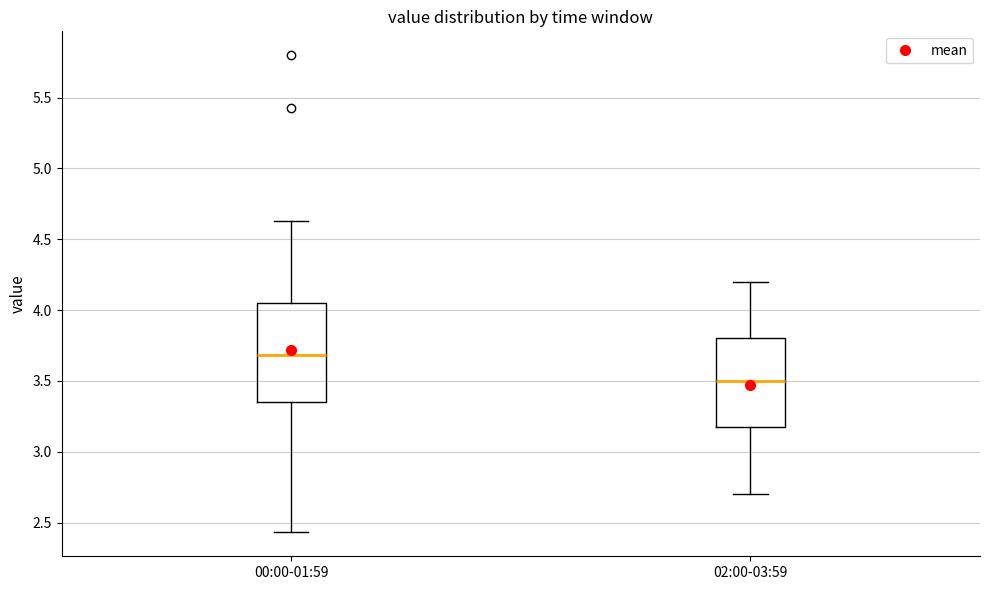

Which box is the tallest, from its lower edge to its upper edge?

00:00-01:59